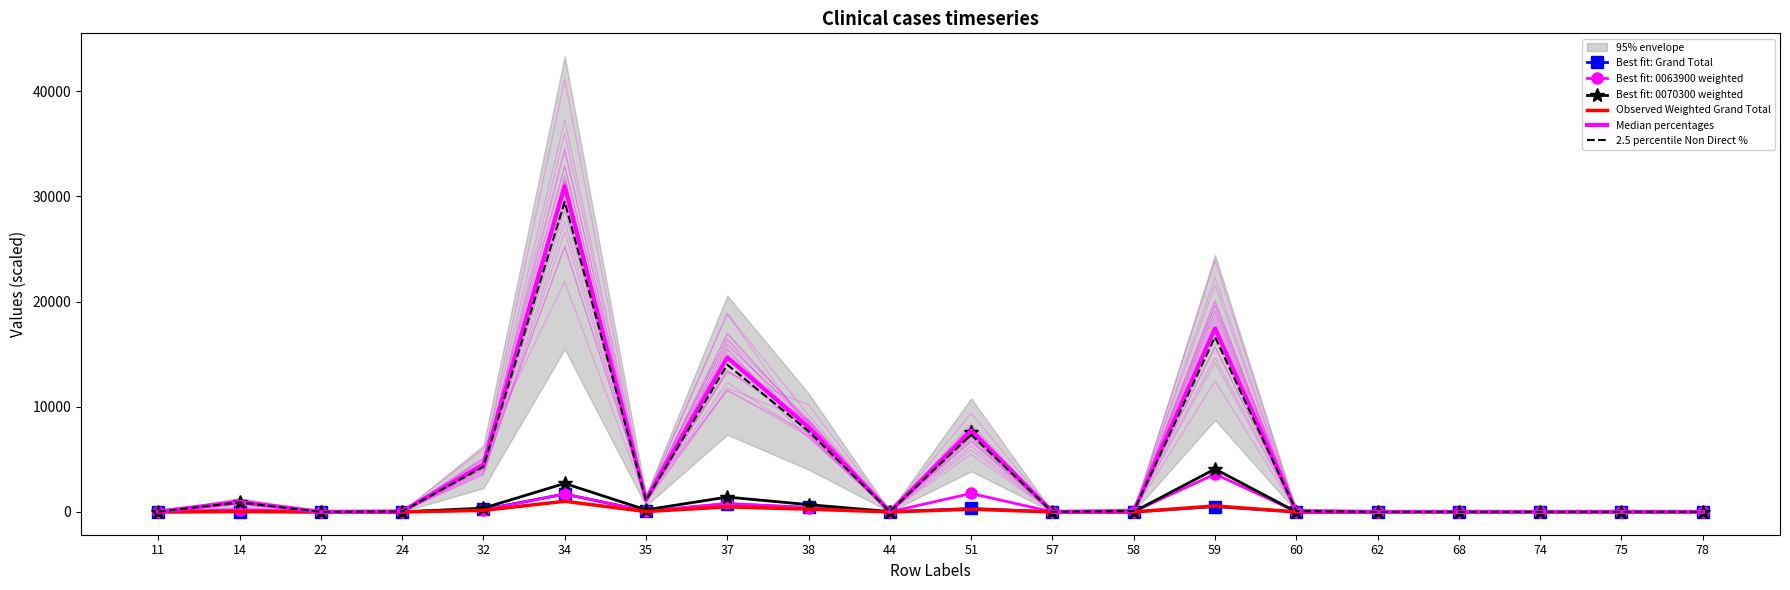

Reading left to right, what are all the values shown in this chart?

Best fit: Grand Total: 0.6	40.1	0.2	0.8	231.4	1701.1	77.1	757.5	424.1	1.6	331.6	0.2	1.9	509.9	1.5	0.0	0.1	0.0	0.1	0.1
Observed Weighted Grand Total: 0.8	31.0	0.1	1.5	147.4	1010.8	37.7	479.7	263.0	1.3	251.9	0.3	2.9	570.1	2.7	0.0	0.2	0.0	0.2	0.1
Median percentages: 25.4	951.0	4.1	45.1	4516.0	30956.0	1156.0	14690.0	8053.0	38.4	7715.0	8.0	87.5	17458.0	83.5	0.3	4.8	0.0	5.9	4.1
2.5 percentile Non Direct %: 24.2	906.0	3.9	42.9	4302.0	29495.0	1101.0	13997.0	7673.0	36.6	7351.0	7.6	83.3	16634.0	79.5	0.3	4.5	0.0	5.6	3.9